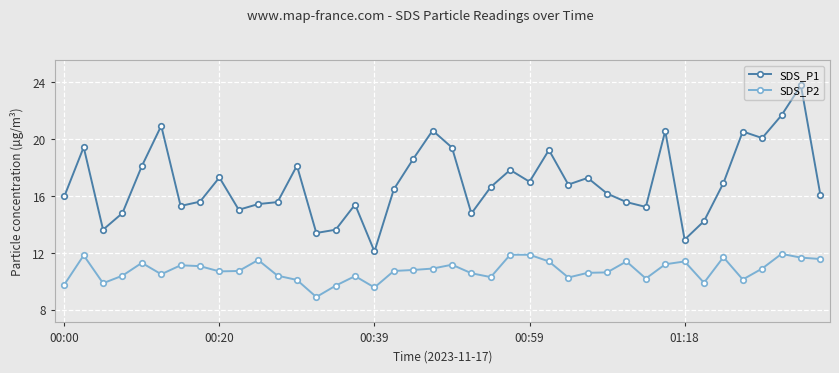

True or false: SDS_P1 and SDS_P2 cross at least once.

False